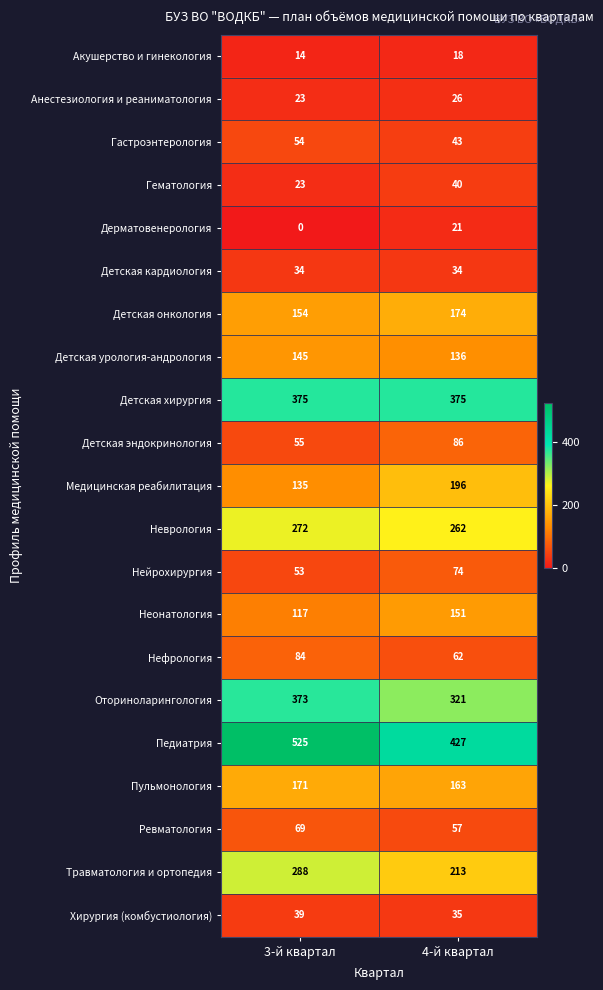

Is it true that Нефрология equals 100 at 4-й квартал?

False